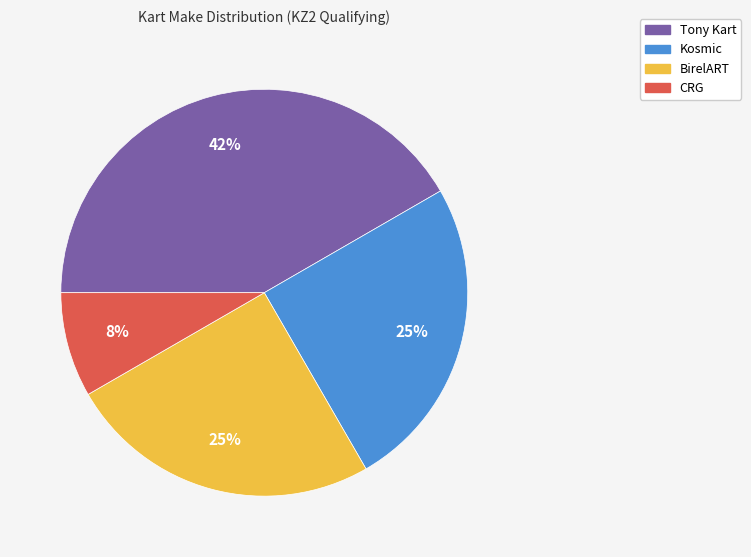

Which slice is the largest?

Tony Kart